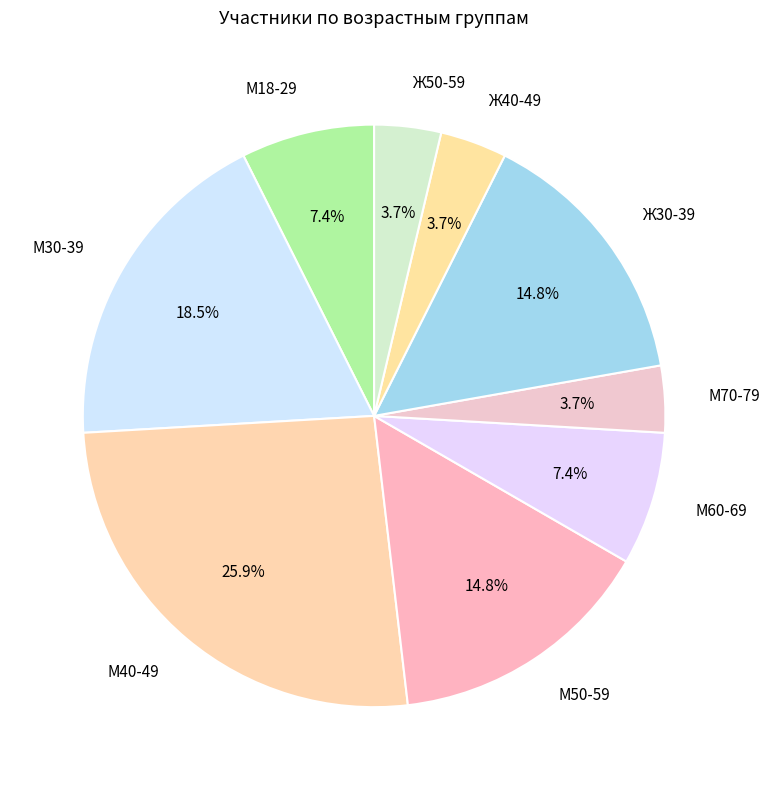

How many slices are in this pie chart?

9